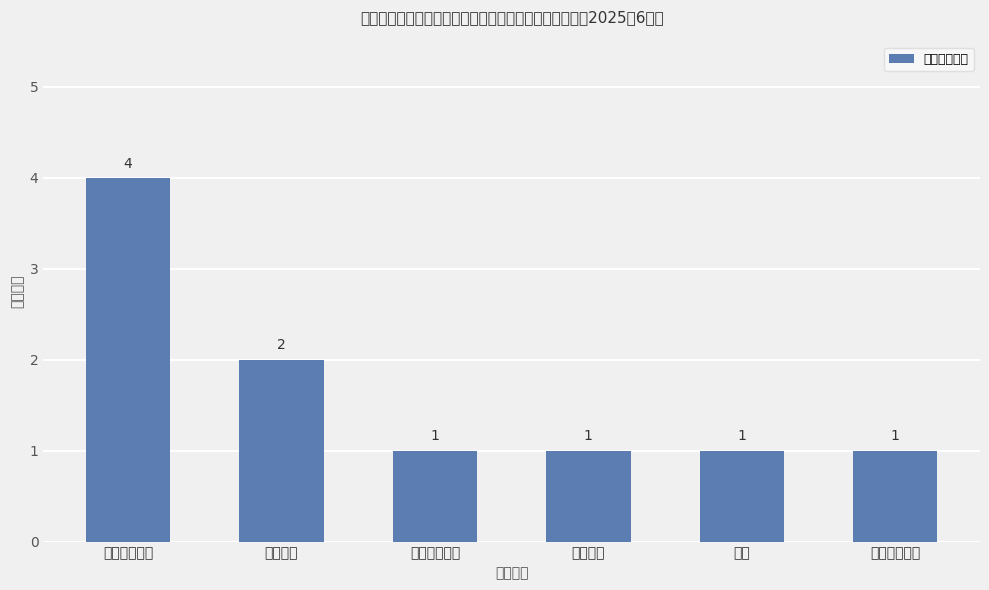

List the labels in order of value, largest first.

自然资源部门, 水利部门, 交通运输部门, 人防部门, 法院, 卫生健康部门